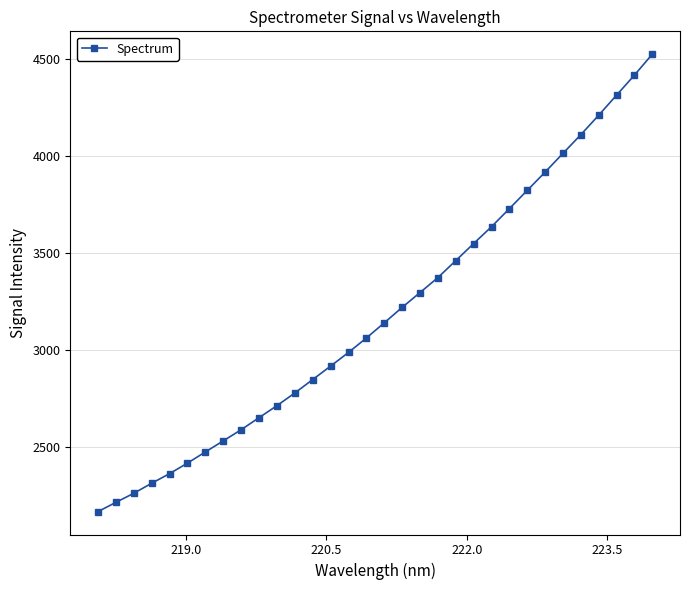

What is the average value?

3189.8